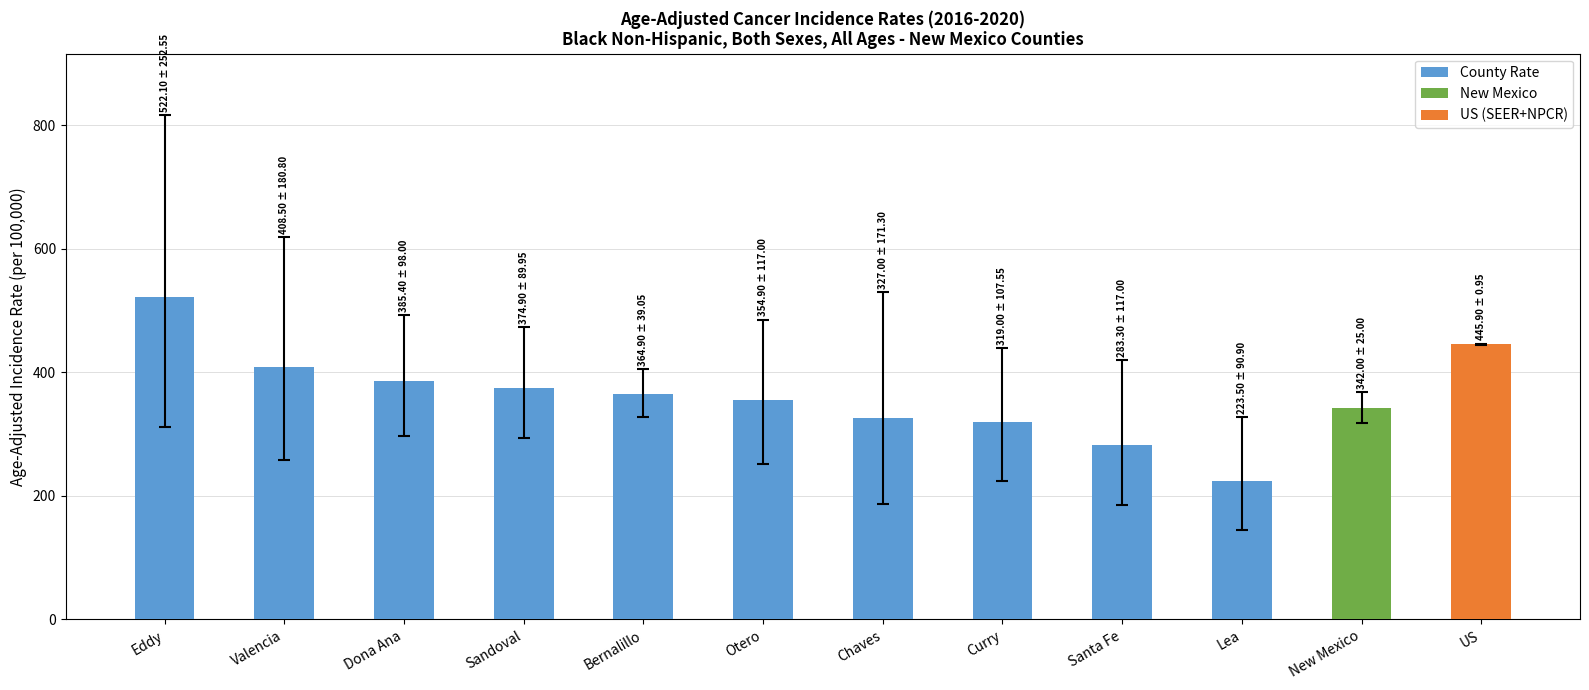

Reading left to right, what are all the values shown in this chart?

Eddy=522.1	Valencia=408.5	Dona Ana=385.4	Sandoval=374.9	Bernalillo=364.9	Otero=354.9	Chaves=327.0	Curry=319.0	Santa Fe=283.3	Lea=223.5	New Mexico=342.0	US=445.9